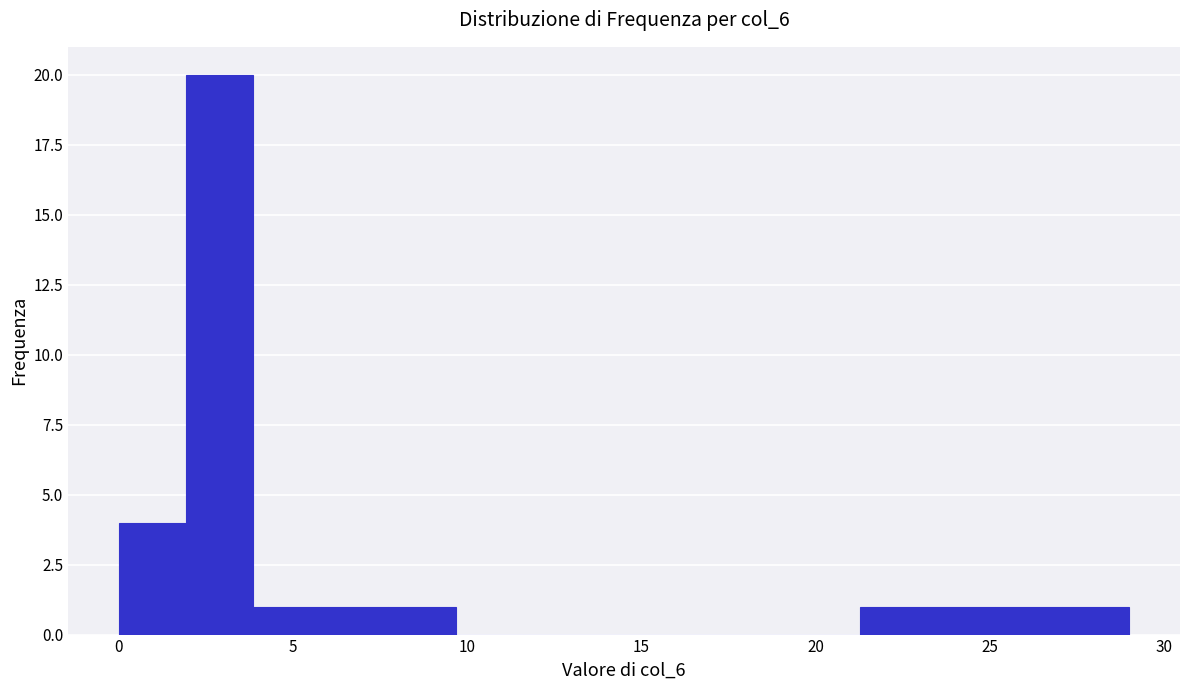

Around what value on the x-axis is the tallest bar? Give the approximate position of its centre, as read against the axis.

3.0